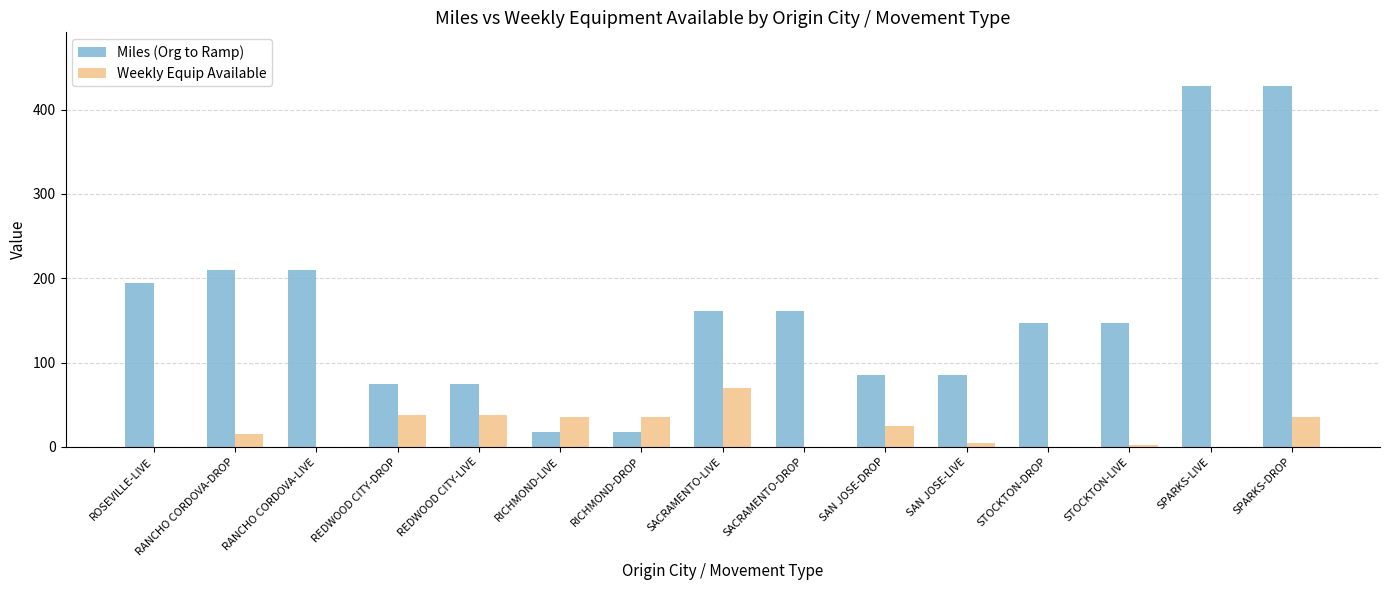

Is it true that Weekly Equip Available equals 35.0 at RICHMOND-LIVE?

True